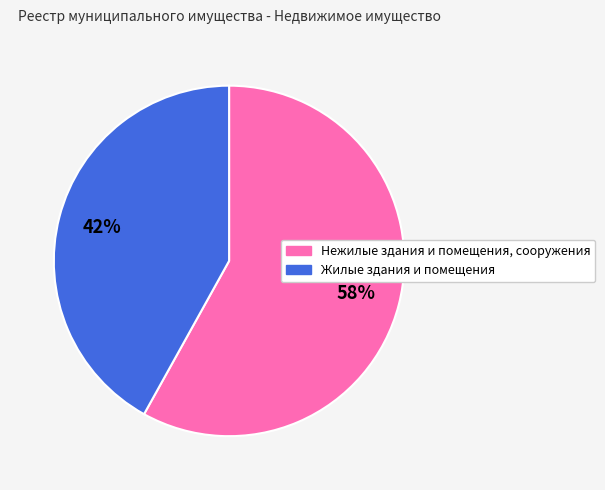

Is it true that Жилые здания и помещения is 42% of the pie?

True